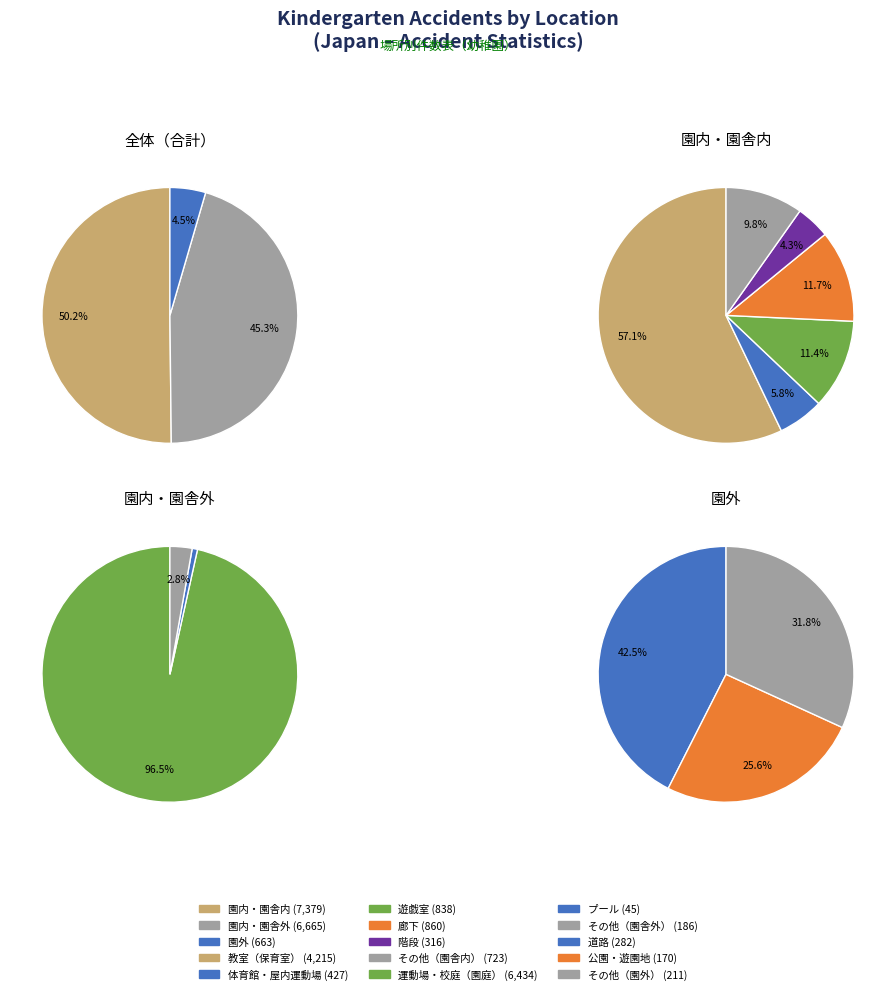

What is the largest slice in the pie chart?

園内・園舎内